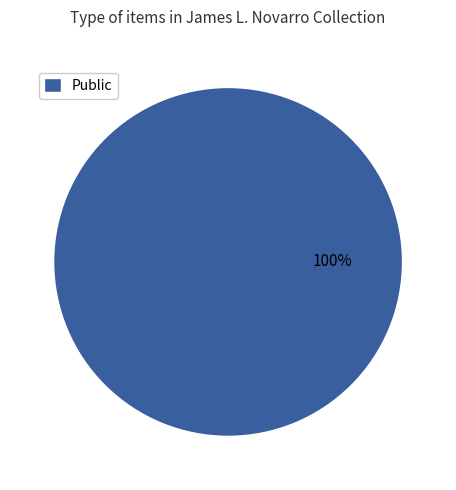

Does any single category account for the majority?

Yes